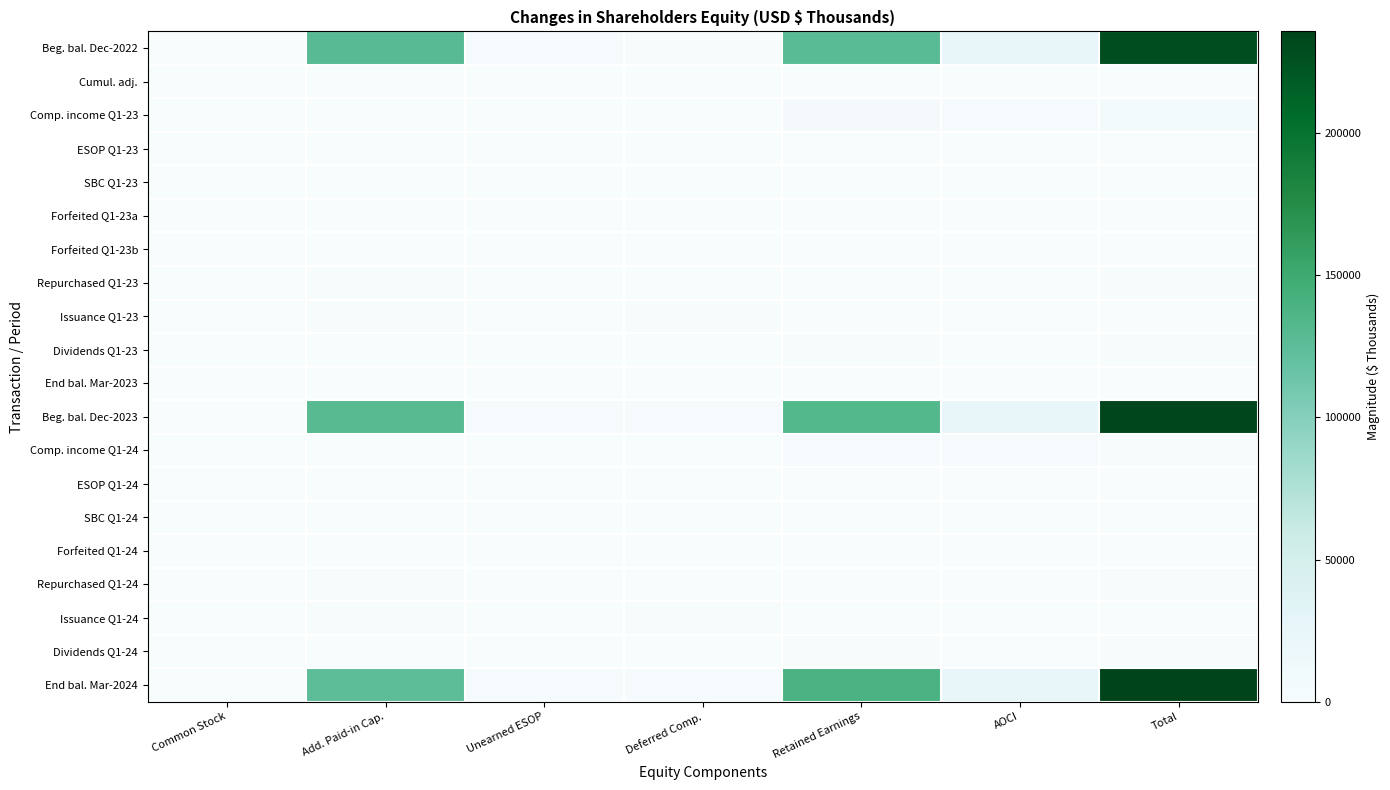

Reading left to right, extract all data points from this chart.

Beg. bal. Dec-2022: Common Stock=222	Add. Paid-in Cap.=128899	Unearned ESOP=2906	Deferred Comp.=1012	Retained Earnings=127982	AOCI=25042	Total=228143
Cumul. adj.: Common Stock=0	Add. Paid-in Cap.=0	Unearned ESOP=0	Deferred Comp.=0	Retained Earnings=9	AOCI=0	Total=9
Comp. income Q1-23: Common Stock=0	Add. Paid-in Cap.=0	Unearned ESOP=0	Deferred Comp.=0	Retained Earnings=5304	AOCI=1941	Total=7245
ESOP Q1-23: Common Stock=0	Add. Paid-in Cap.=52	Unearned ESOP=128	Deferred Comp.=0	Retained Earnings=0	AOCI=0	Total=180
SBC Q1-23: Common Stock=0	Add. Paid-in Cap.=0	Unearned ESOP=0	Deferred Comp.=529	Retained Earnings=0	AOCI=0	Total=529
Forfeited Q1-23a: Common Stock=0	Add. Paid-in Cap.=180	Unearned ESOP=0	Deferred Comp.=180	Retained Earnings=0	AOCI=0	Total=0
Forfeited Q1-23b: Common Stock=0	Add. Paid-in Cap.=27	Unearned ESOP=0	Deferred Comp.=27	Retained Earnings=0	AOCI=0	Total=0
Repurchased Q1-23: Common Stock=0	Add. Paid-in Cap.=1350	Unearned ESOP=0	Deferred Comp.=0	Retained Earnings=0	AOCI=0	Total=1351
Issuance Q1-23: Common Stock=0	Add. Paid-in Cap.=1348	Unearned ESOP=0	Deferred Comp.=1349	Retained Earnings=0	AOCI=0	Total=0
Dividends Q1-23: Common Stock=0	Add. Paid-in Cap.=0	Unearned ESOP=0	Deferred Comp.=0	Retained Earnings=1533	AOCI=0	Total=1533
End bal. Mar-2023: Common Stock=0	Add. Paid-in Cap.=0	Unearned ESOP=0	Deferred Comp.=0	Retained Earnings=0	AOCI=0	Total=0
Beg. bal. Dec-2023: Common Stock=222	Add. Paid-in Cap.=129156	Unearned ESOP=2778	Deferred Comp.=2039	Retained Earnings=131762	AOCI=23101	Total=233222
Comp. income Q1-24: Common Stock=0	Add. Paid-in Cap.=0	Unearned ESOP=0	Deferred Comp.=0	Retained Earnings=2961	AOCI=1893	Total=1068
ESOP Q1-24: Common Stock=0	Add. Paid-in Cap.=30	Unearned ESOP=122	Deferred Comp.=0	Retained Earnings=0	AOCI=0	Total=152
SBC Q1-24: Common Stock=0	Add. Paid-in Cap.=0	Unearned ESOP=0	Deferred Comp.=505	Retained Earnings=0	AOCI=0	Total=505
Forfeited Q1-24: Common Stock=0	Add. Paid-in Cap.=35	Unearned ESOP=0	Deferred Comp.=35	Retained Earnings=0	AOCI=0	Total=0
Repurchased Q1-24: Common Stock=0	Add. Paid-in Cap.=1831	Unearned ESOP=0	Deferred Comp.=0	Retained Earnings=0	AOCI=0	Total=1834
Issuance Q1-24: Common Stock=0	Add. Paid-in Cap.=1531	Unearned ESOP=0	Deferred Comp.=1533	Retained Earnings=0	AOCI=0	Total=0
Dividends Q1-24: Common Stock=0	Add. Paid-in Cap.=0	Unearned ESOP=0	Deferred Comp.=0	Retained Earnings=1504	AOCI=0	Total=1504
End bal. Mar-2024: Common Stock=216	Add. Paid-in Cap.=125213	Unearned ESOP=2272	Deferred Comp.=2174	Retained Earnings=138450	AOCI=23637	Total=235796